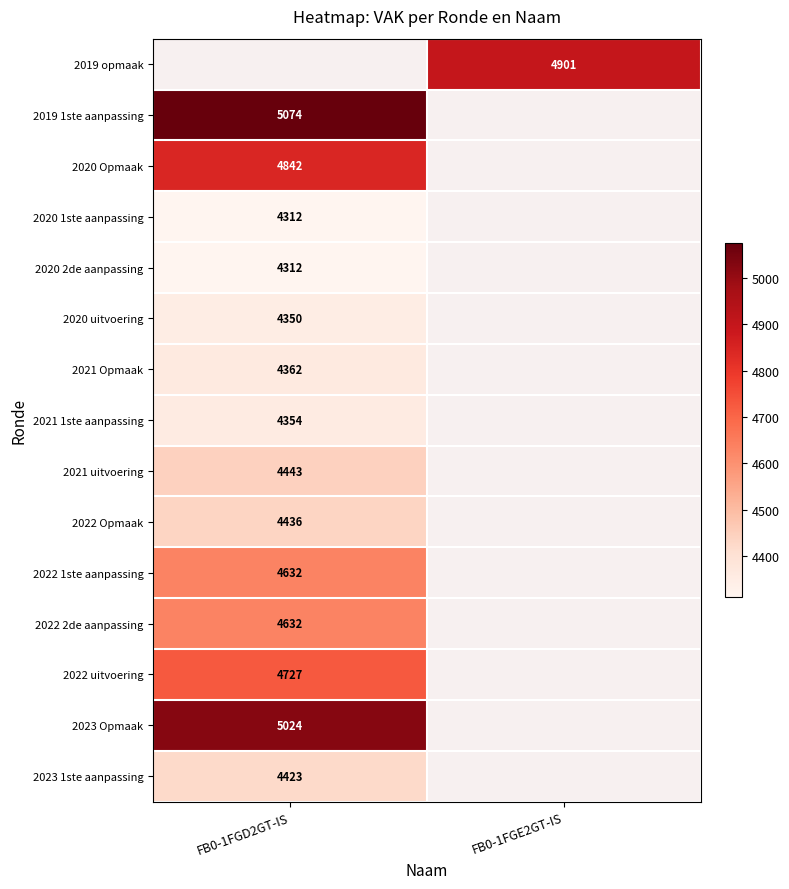

The 2020 2de aanpassing series shows 6071 at FB0-1FGD2GT-IS. True or false?

False